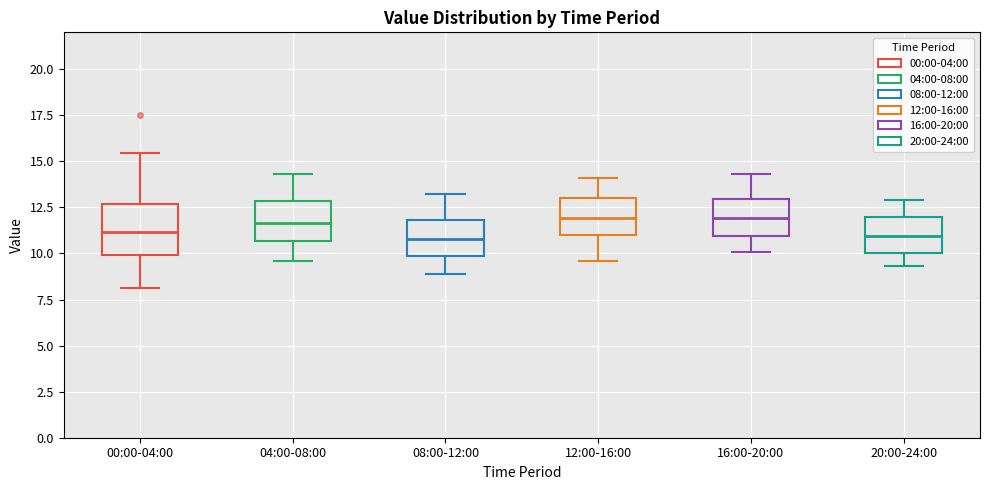

Where does the lower whisker of the box for 00:00-04:00 end on the y-axis? The values are not printed on the chart, so give them approximately, as read against the axis.

8.0